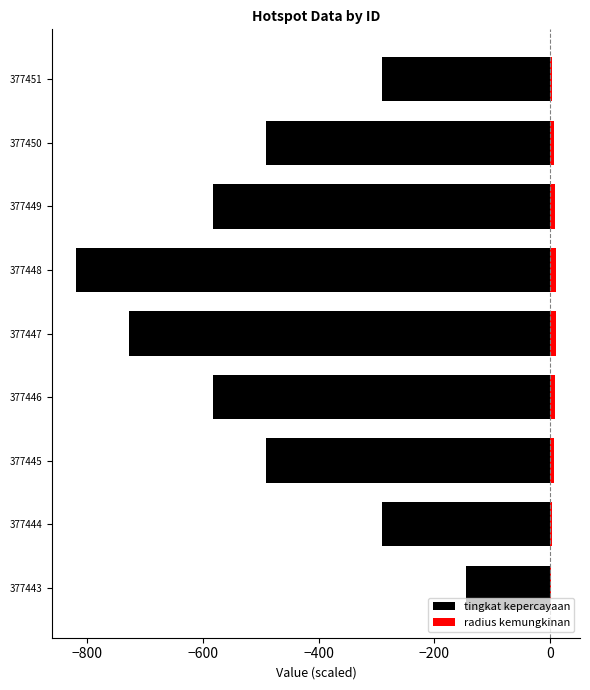

What is the difference between the second highest and second lowest values in the radius kemungkinan series?

6.1